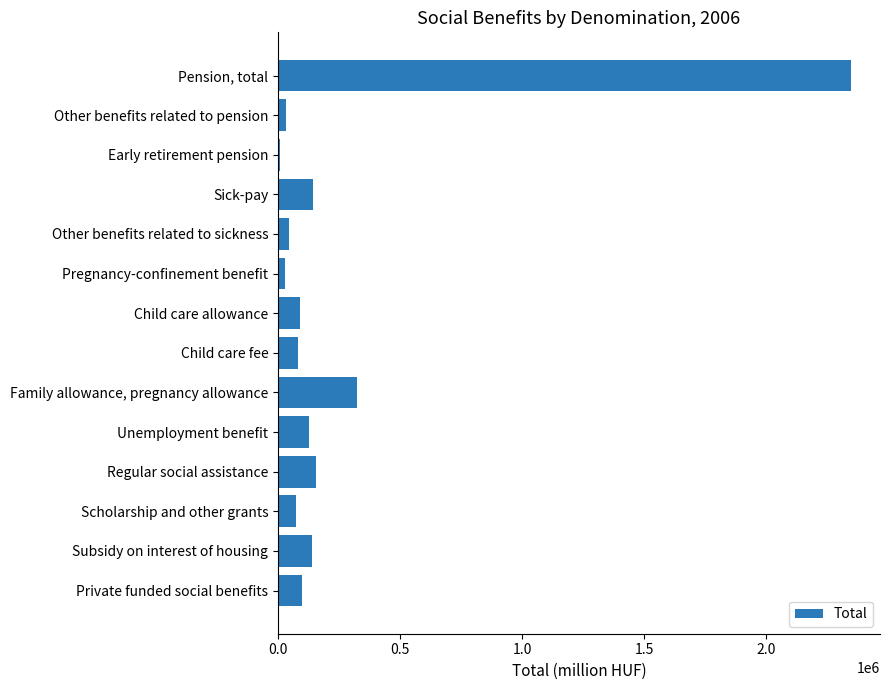

What is the label of the 13th bar from the top?

Subsidy on interest of housing